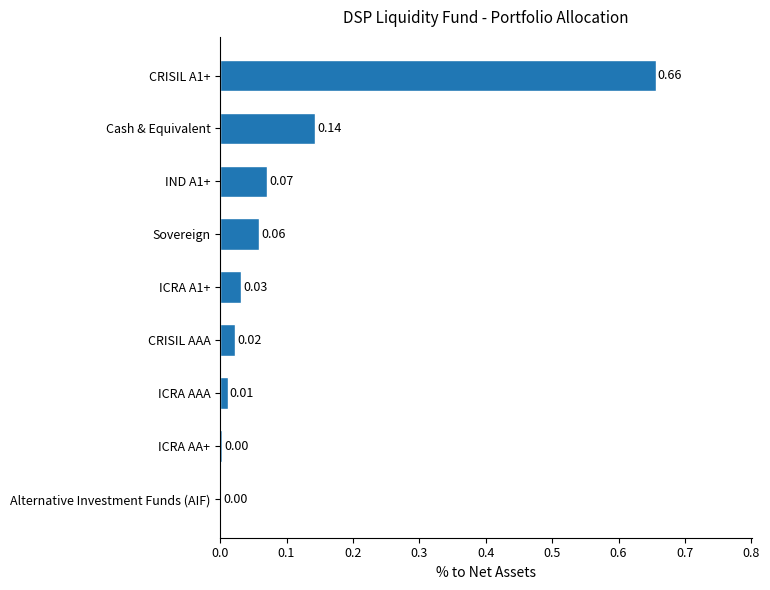

Which has a higher value, IND A1+ or ICRA AA+?

IND A1+